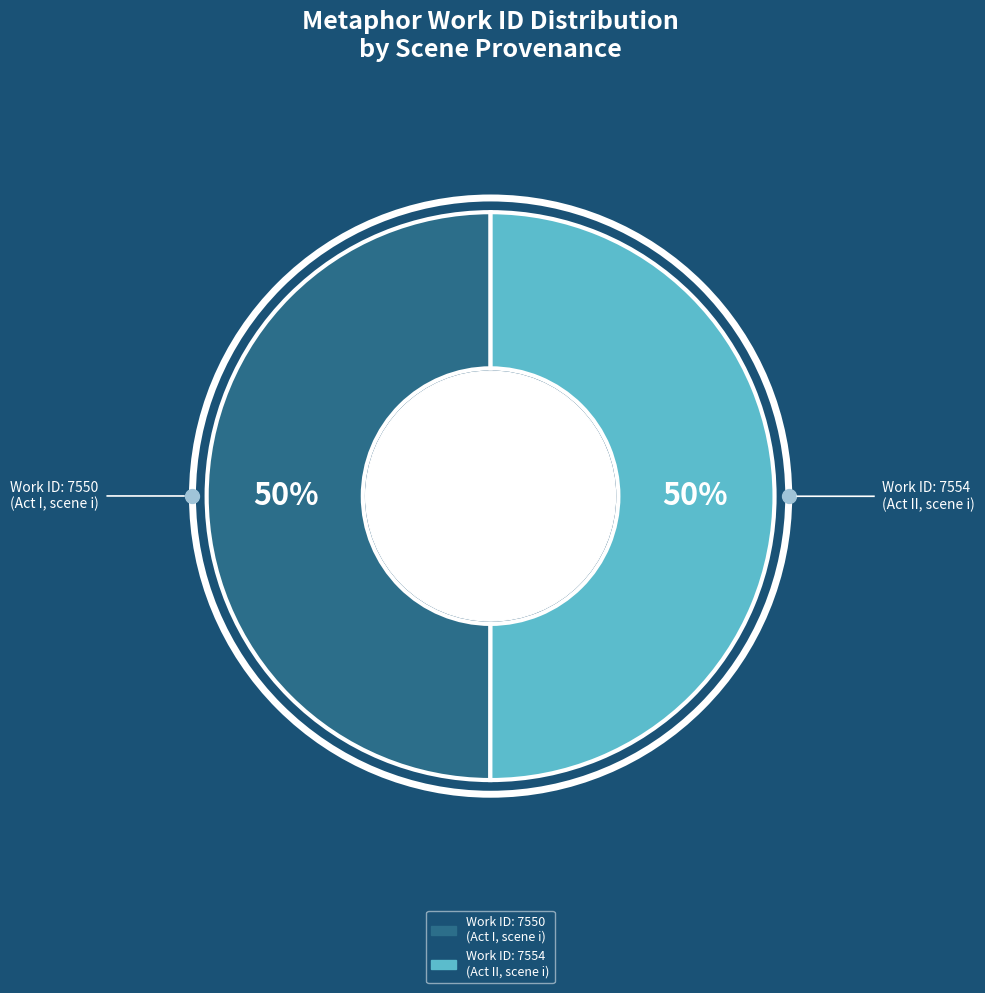

To the nearest percent, what is the average slice percentage?

50%